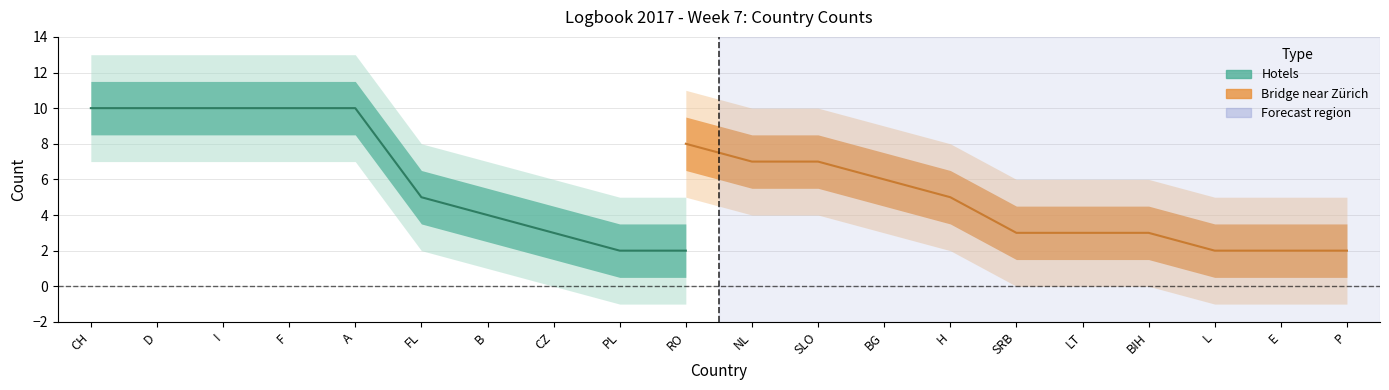

True or false: Bridge_count and Hotels_count cross at least once.

False